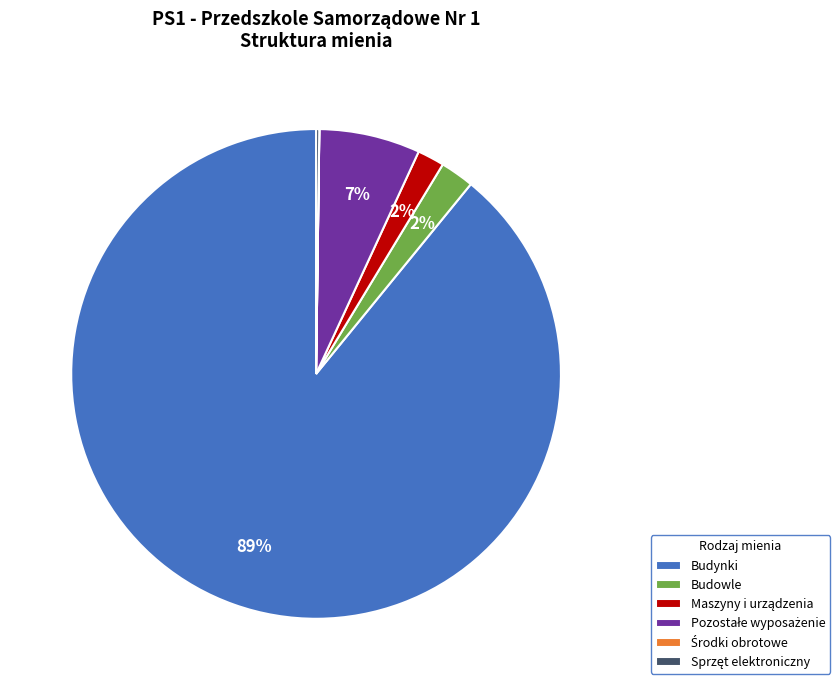

What percentage is the Budynki slice, to the nearest percent?

89%